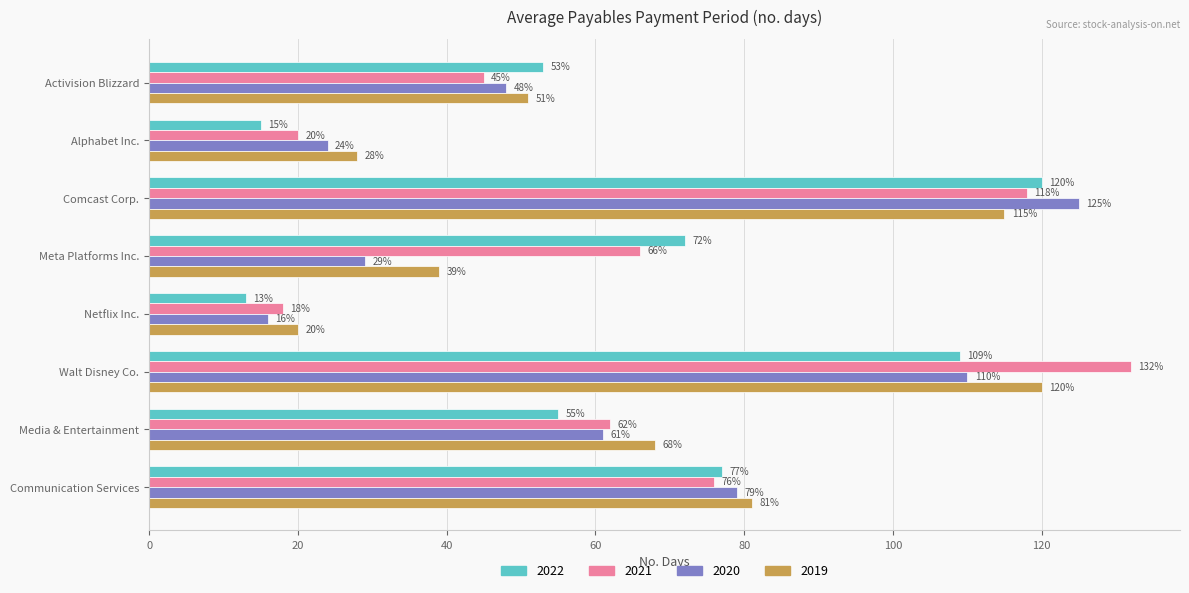

Rank the categories by 2022 value from highest to lowest.

Comcast Corp., Walt Disney Co., Communication Services, Meta Platforms Inc., Media & Entertainment, Activision Blizzard, Alphabet Inc., Netflix Inc.